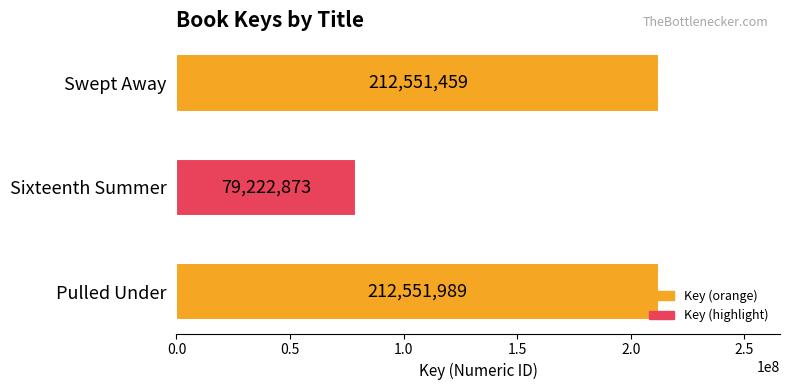

The chart shows a value of 41828231 at Sixteenth Summer. True or false?

False